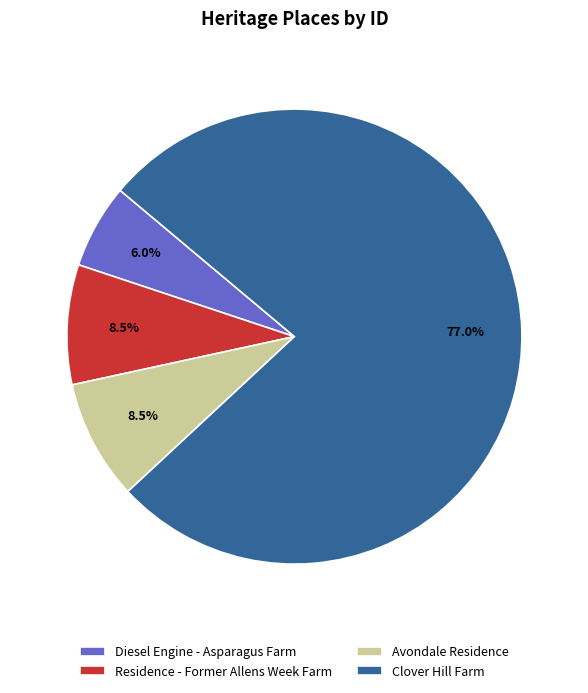

Is the sum of Clover Hill Farm and Diesel Engine - Asparagus Farm greater than half?

Yes